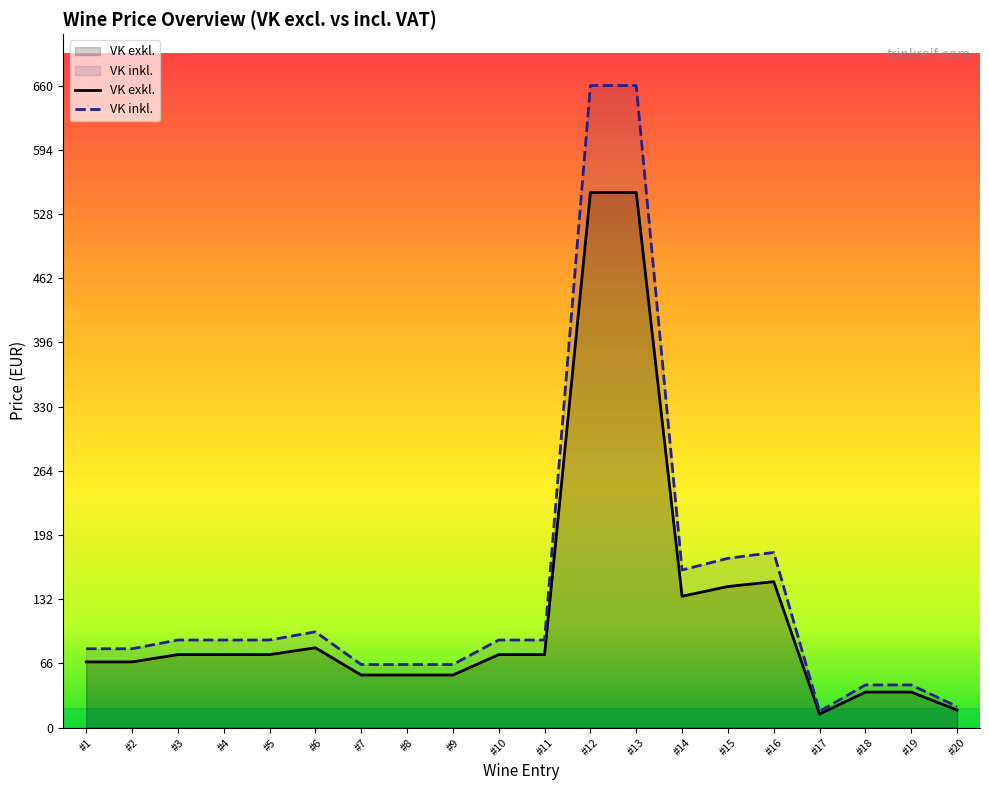

What is the average value of the VK exkl. series?

119.4